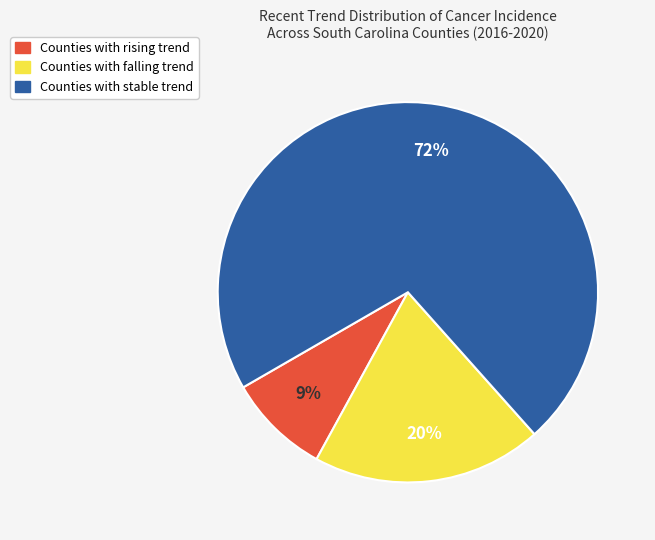

Is there a majority slice in this chart?

Yes